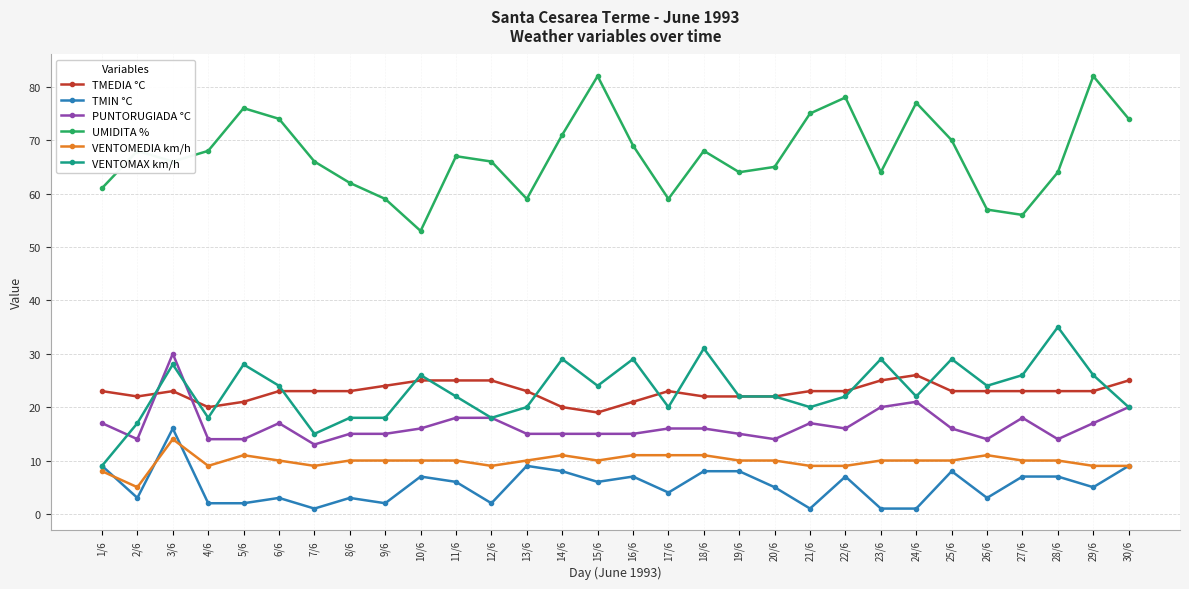

At how many categories does at least one series exceed 1?

30